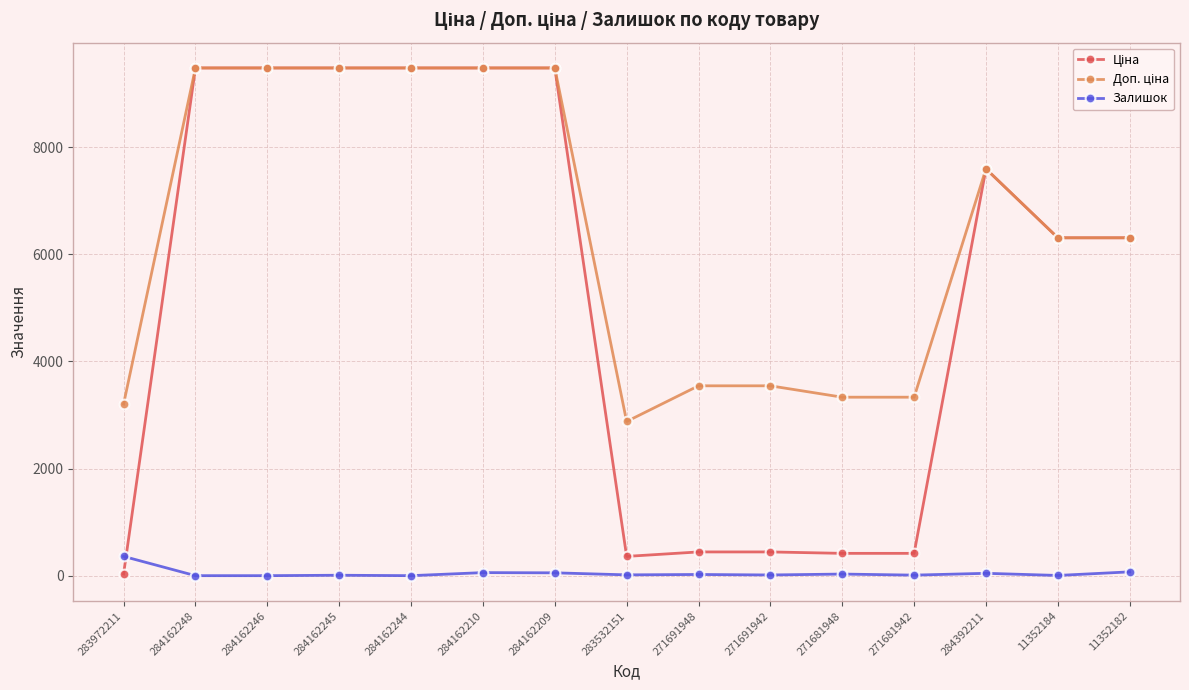

What is the highest value of the Залишок series?

360.0